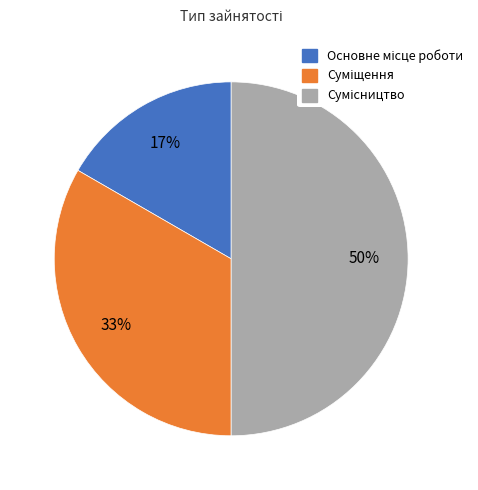

To the nearest percent, what is the difference between the largest and smallest slice percentages?

33%